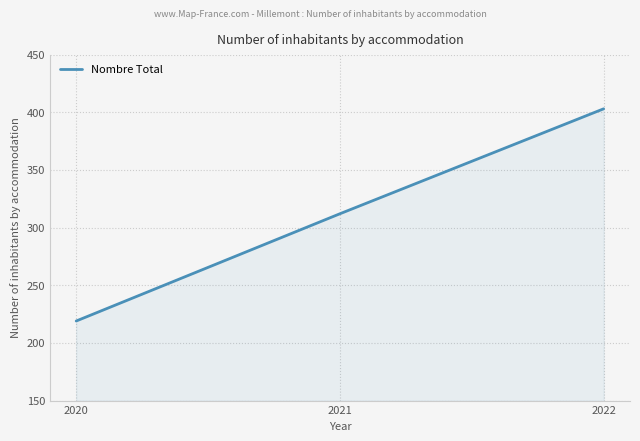

Reading left to right, extract all data points from this chart.

2020=219	2021=312	2022=403